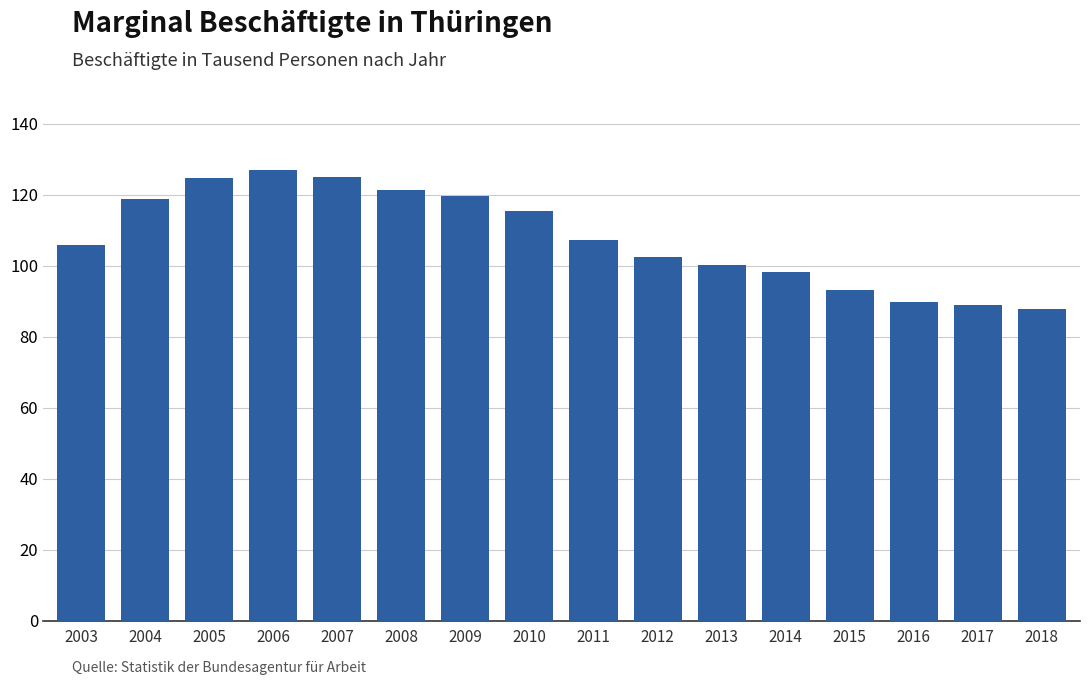

What is the ratio of the value at 2012 to the value at 2011?

1.0